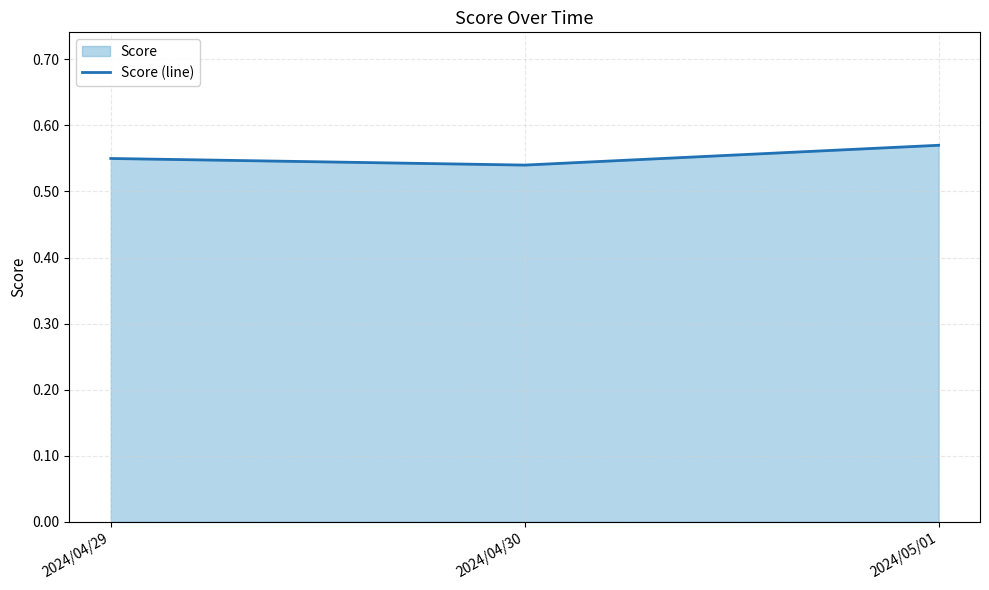

What is the approximate value at 2024/05/01?

0.6